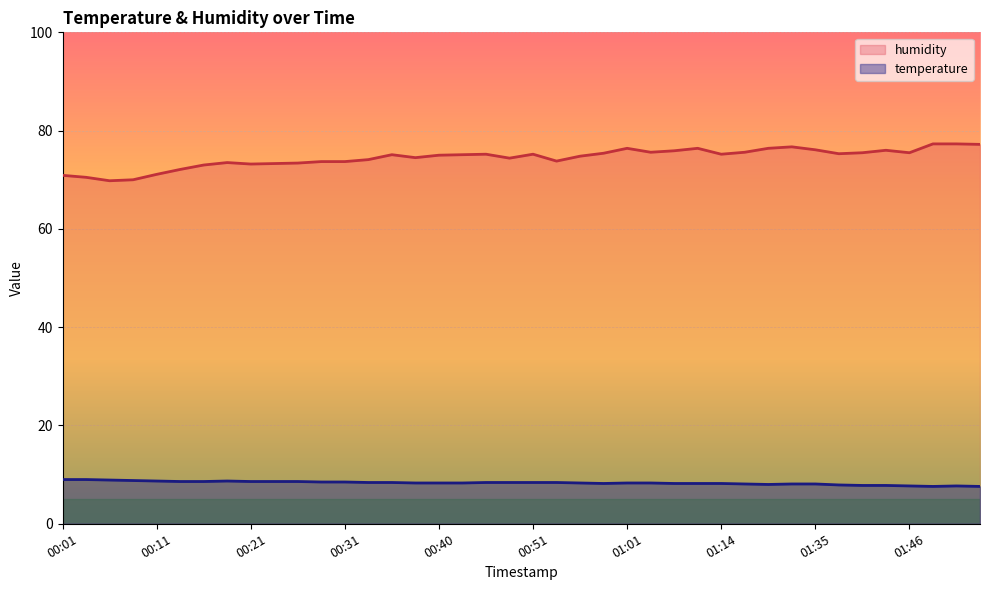

How many categories are shown in the chart?

40